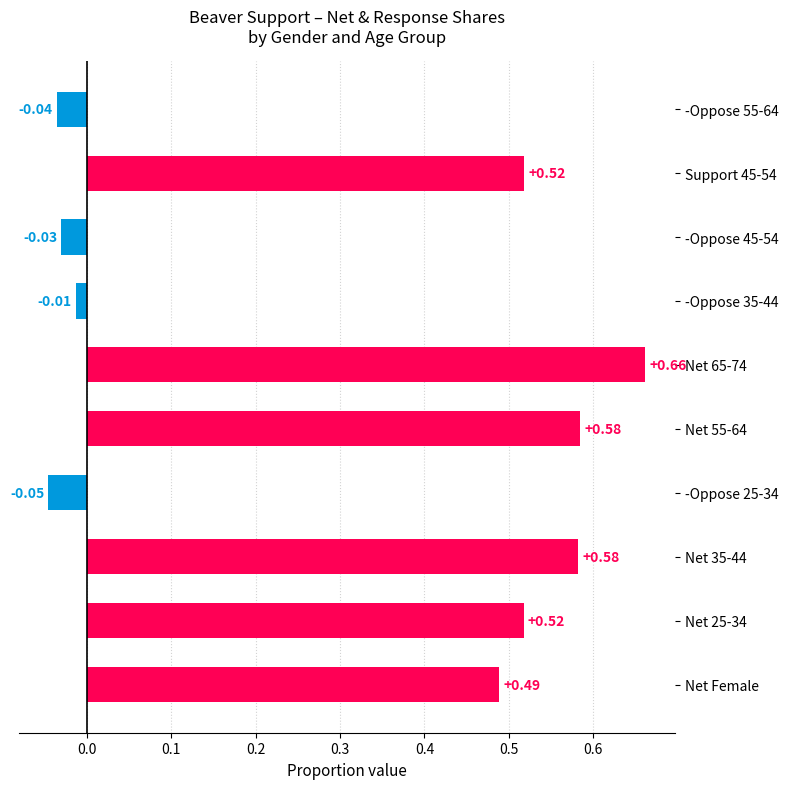

What is the average value?

0.3